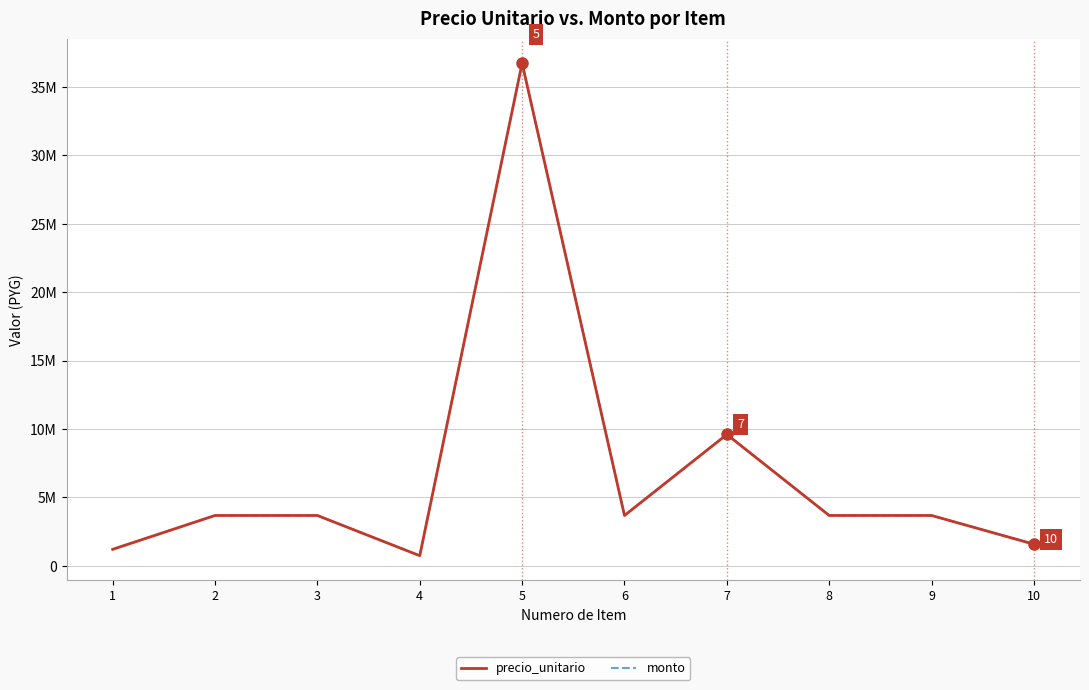

True or false: precio_unitario and monto intersect in this chart.

False